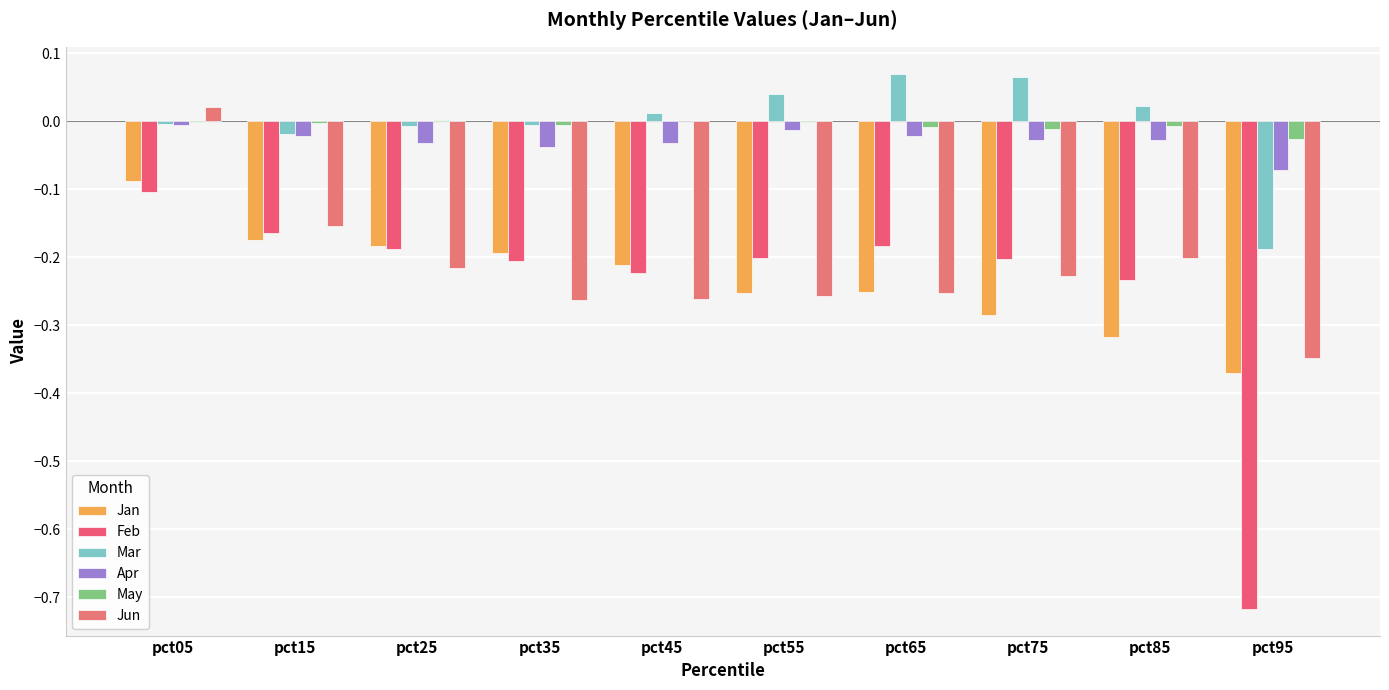

What is the total value across all series at pct85?

-0.8